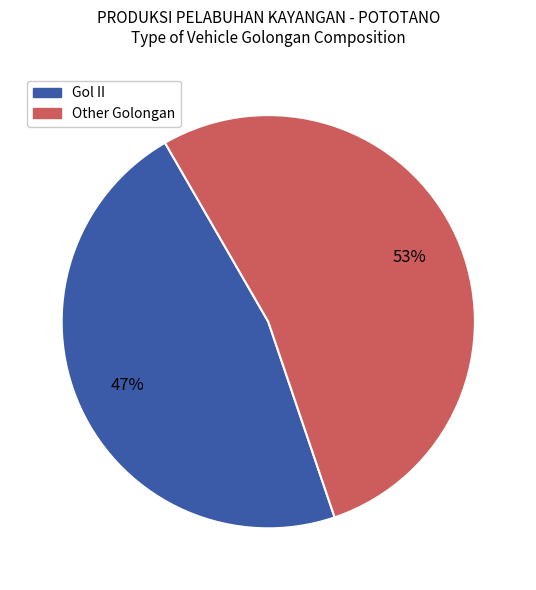

Does any single category account for the majority?

Yes